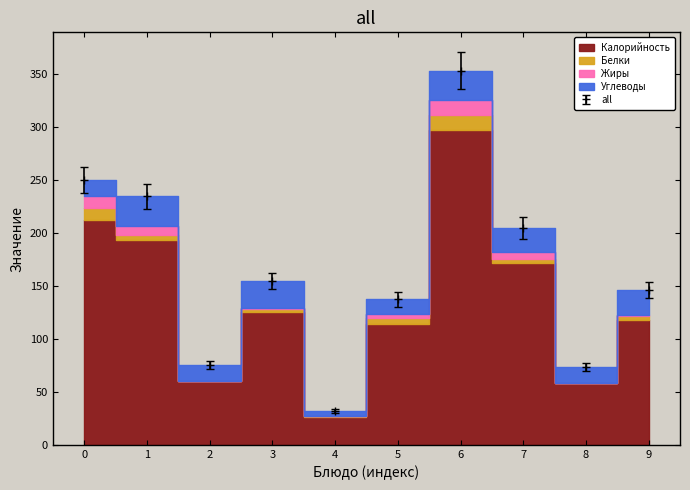

Which series has the largest range (max minus min)?

Калорийность